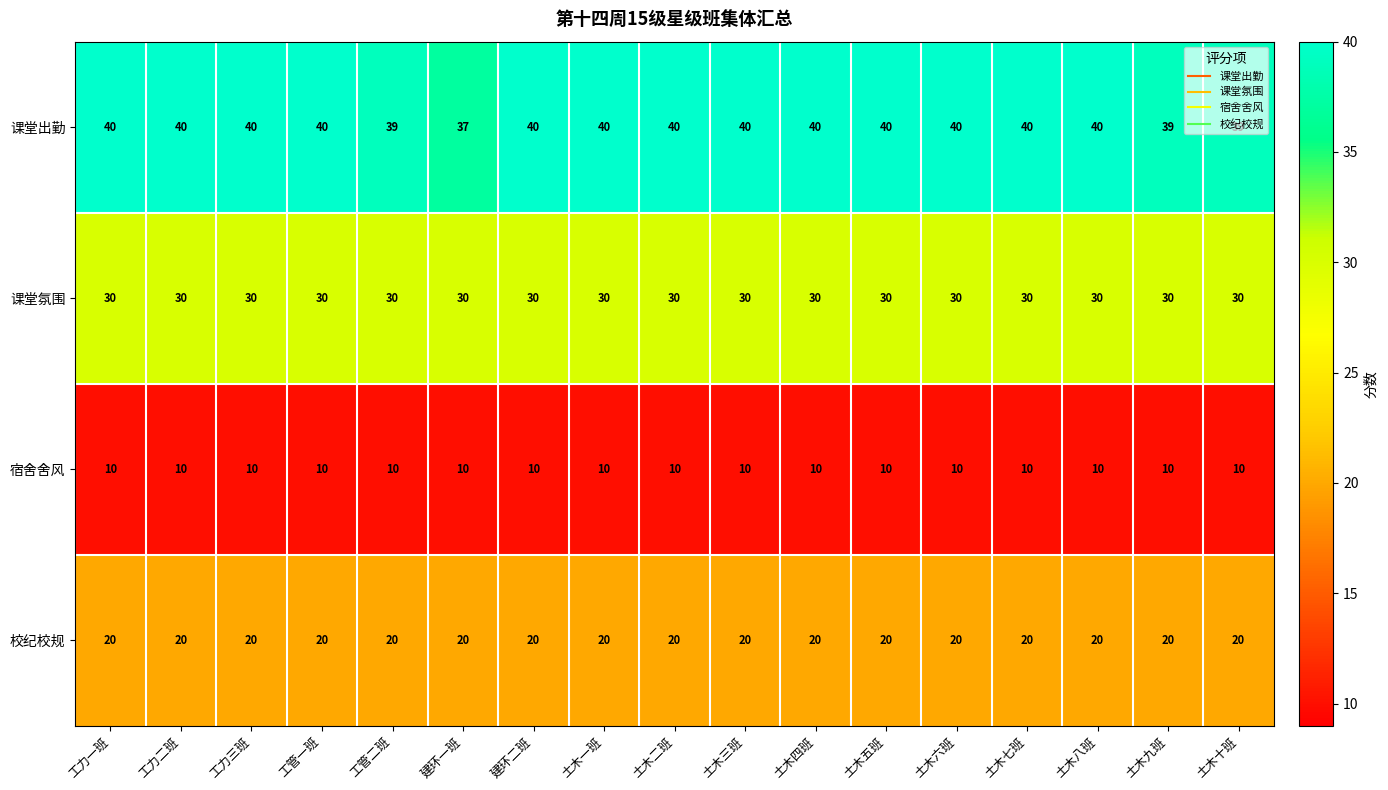

What is the lowest value of the 课堂出勤 series?

37